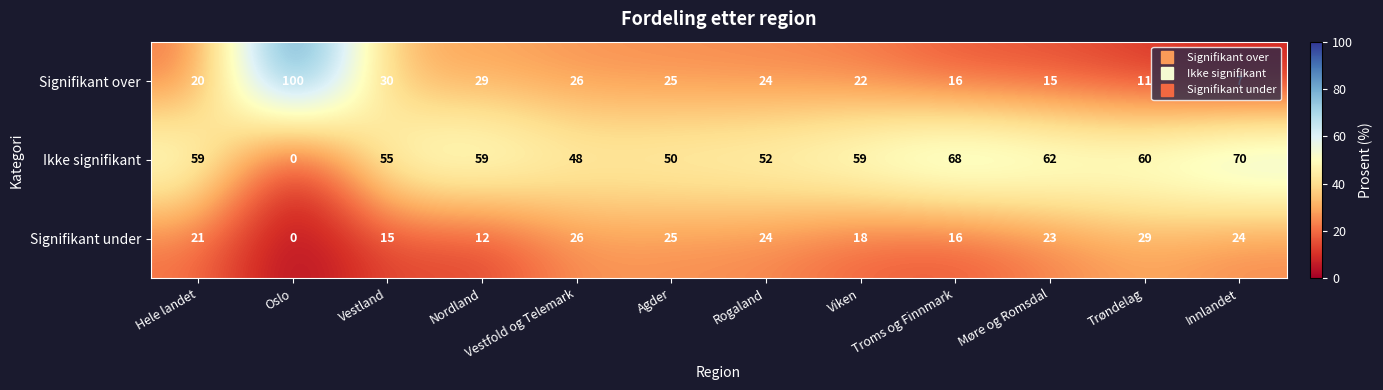

Which category has the lowest value across all series?

Oslo